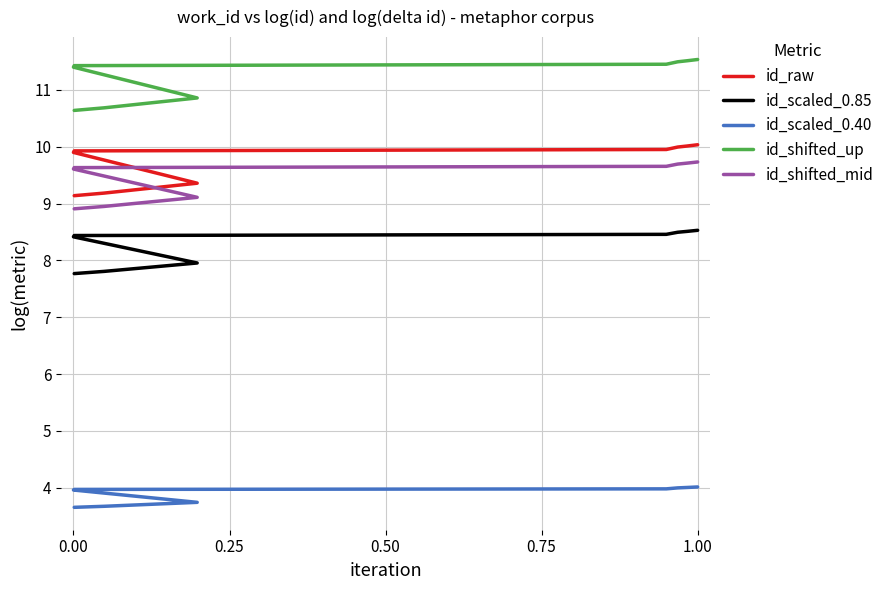

What is the highest value of the id_scaled_0.40 series?

4.0